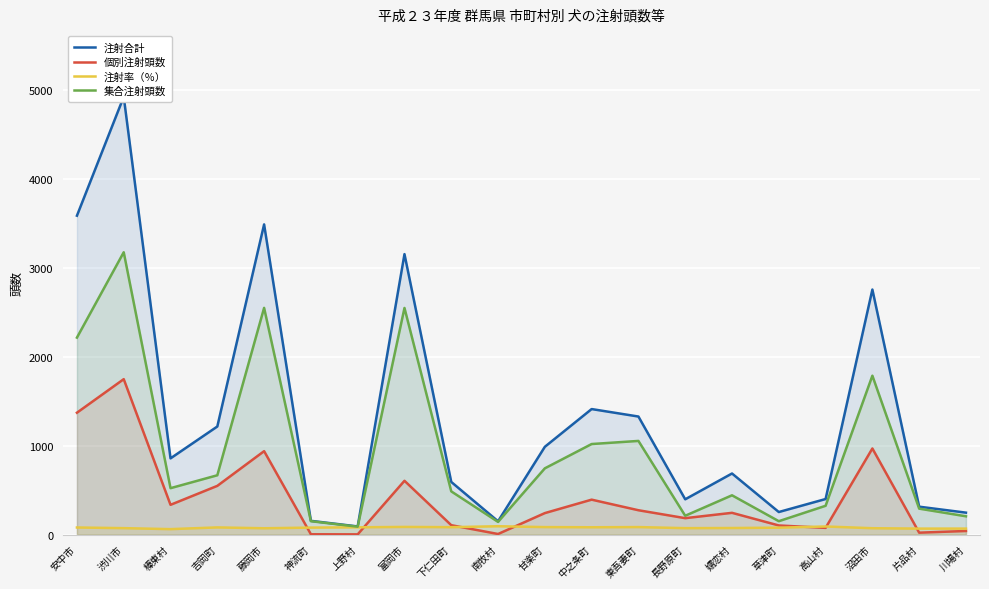

What is the maximum value for 注射率（％）?

94.3